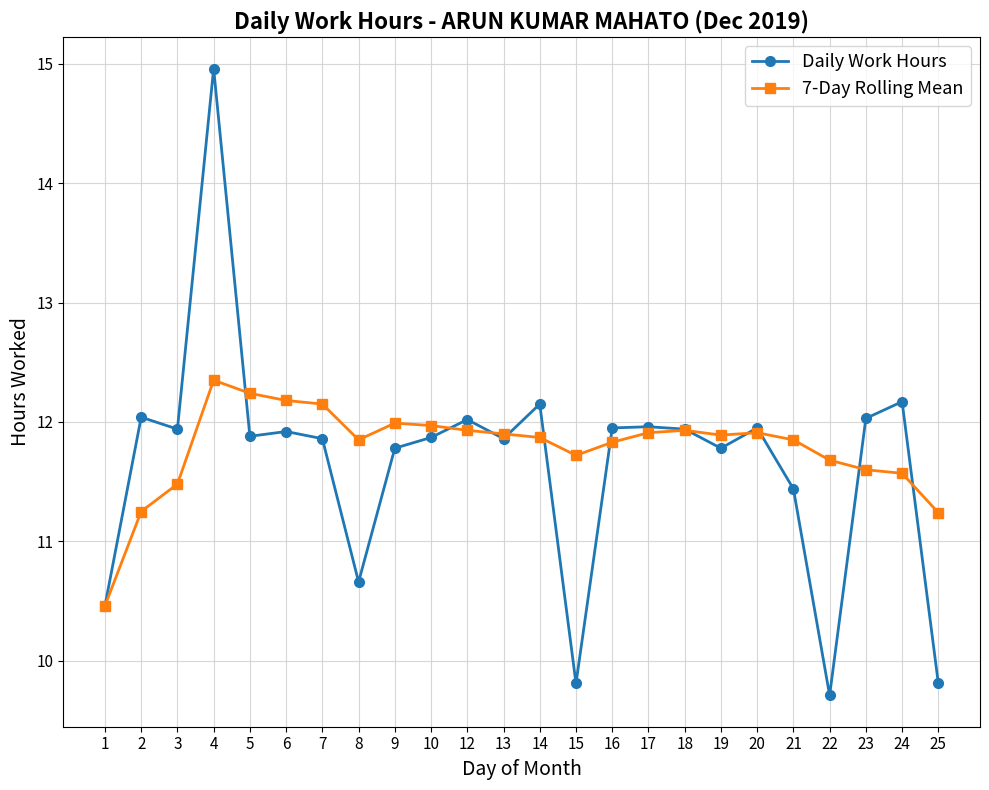

What is the total value across all series at 6?

24.1